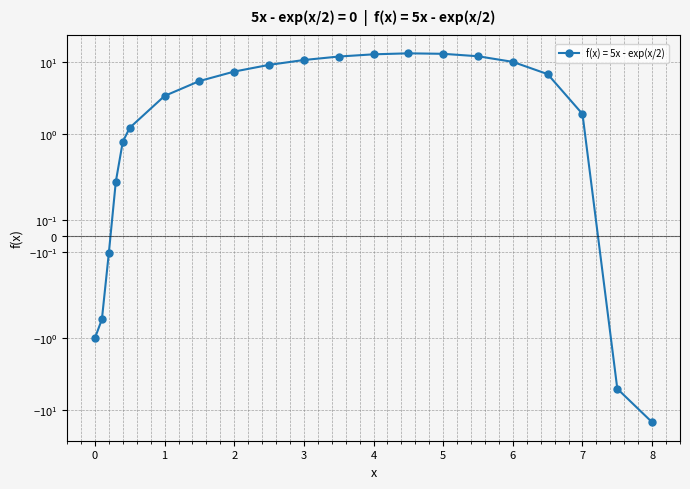

What is the sum of the values at 4.5 and 7.5?

8.0